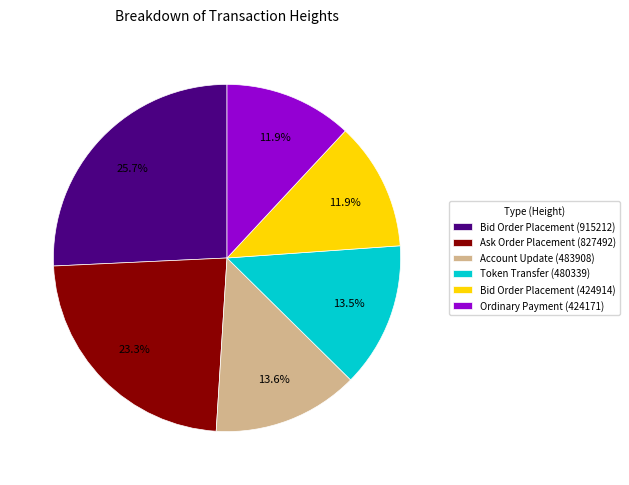

Does Bid Order Placement (915212) represent more than half of the total?

No